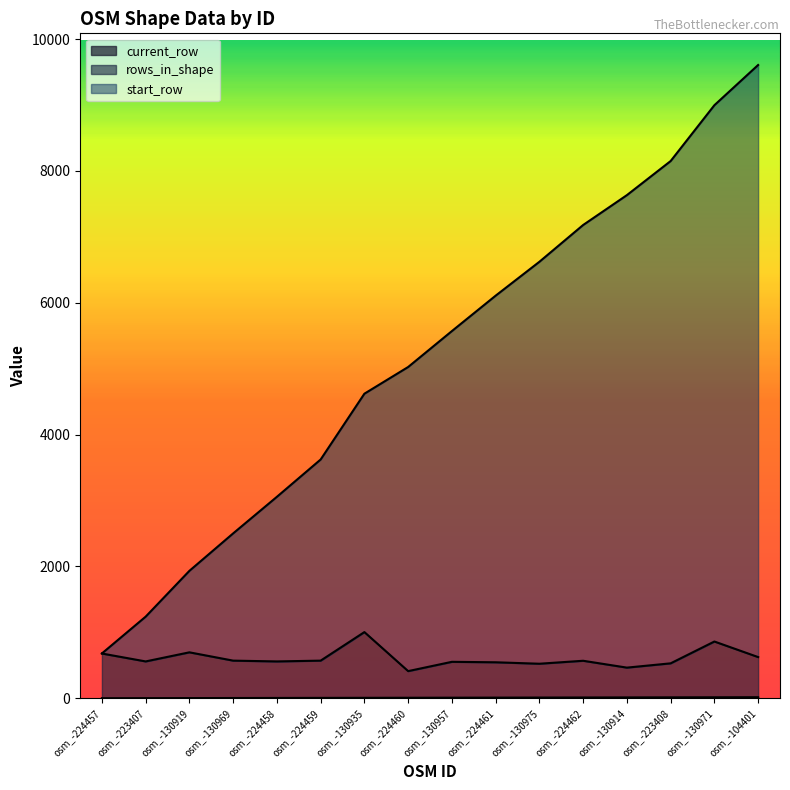

What is the label of the 6th point from the right?

osm_-130975